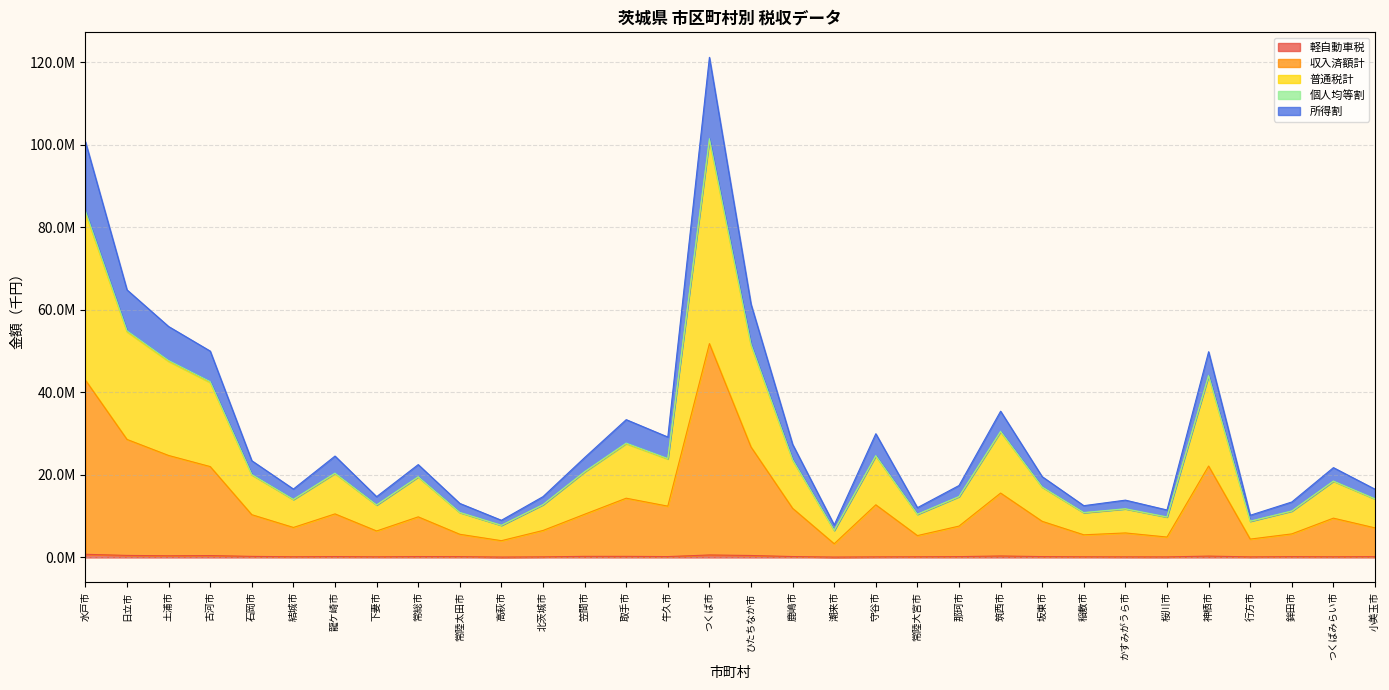

List the labels in order of 普通税計 value, smallest first.

潮来市, 高萩市, 行方市, 桜川市, 常陸大宮市, 稲敷市, 常陸太田市, 鉾田市, かすみがうら市, 下妻市, 北茨城市, 結城市, 小美玉市, 那珂市, 坂東市, つくばみらい市, 常総市, 石岡市, 龍ケ崎市, 笠間市, 鹿嶋市, 牛久市, 守谷市, 取手市, 筑西市, 古河市, 神栖市, 土浦市, ひたちなか市, 日立市, 水戸市, つくば市